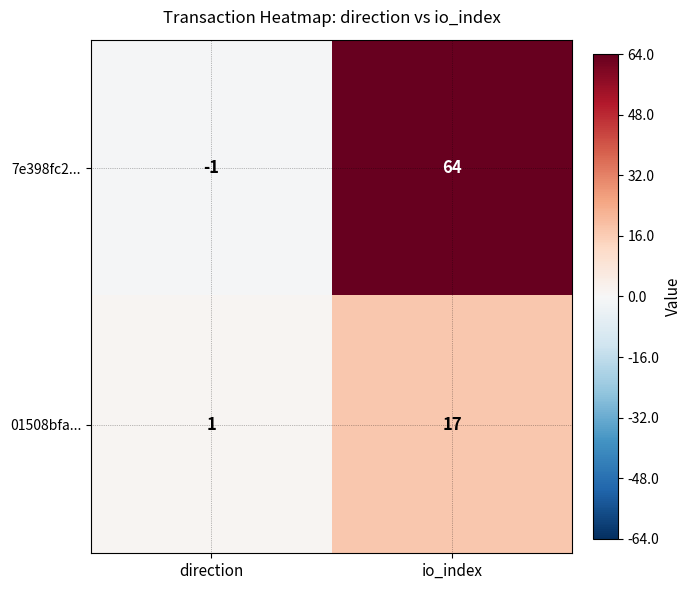

How many series are shown in this chart?

2